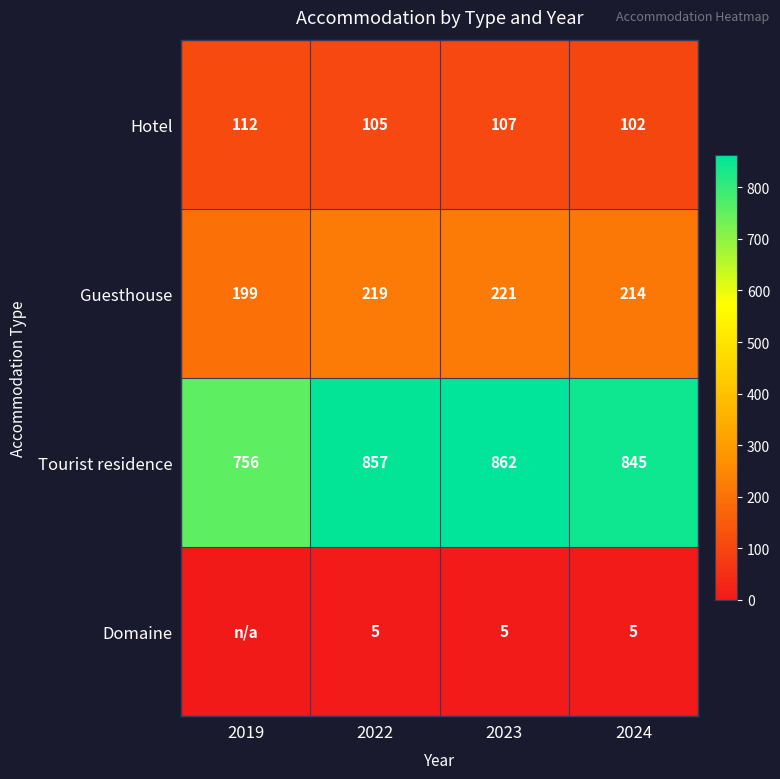

Which series changed the most between 2022 and 2024?

Tourist residence